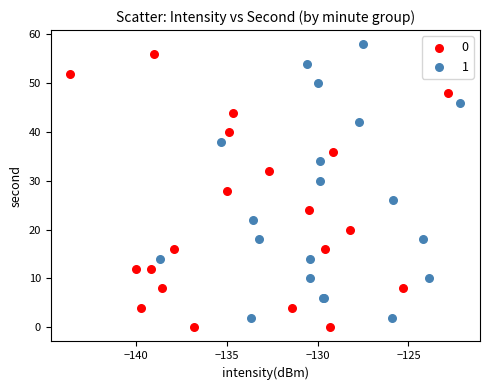

What are all the series names shown in the legend?

0, 1